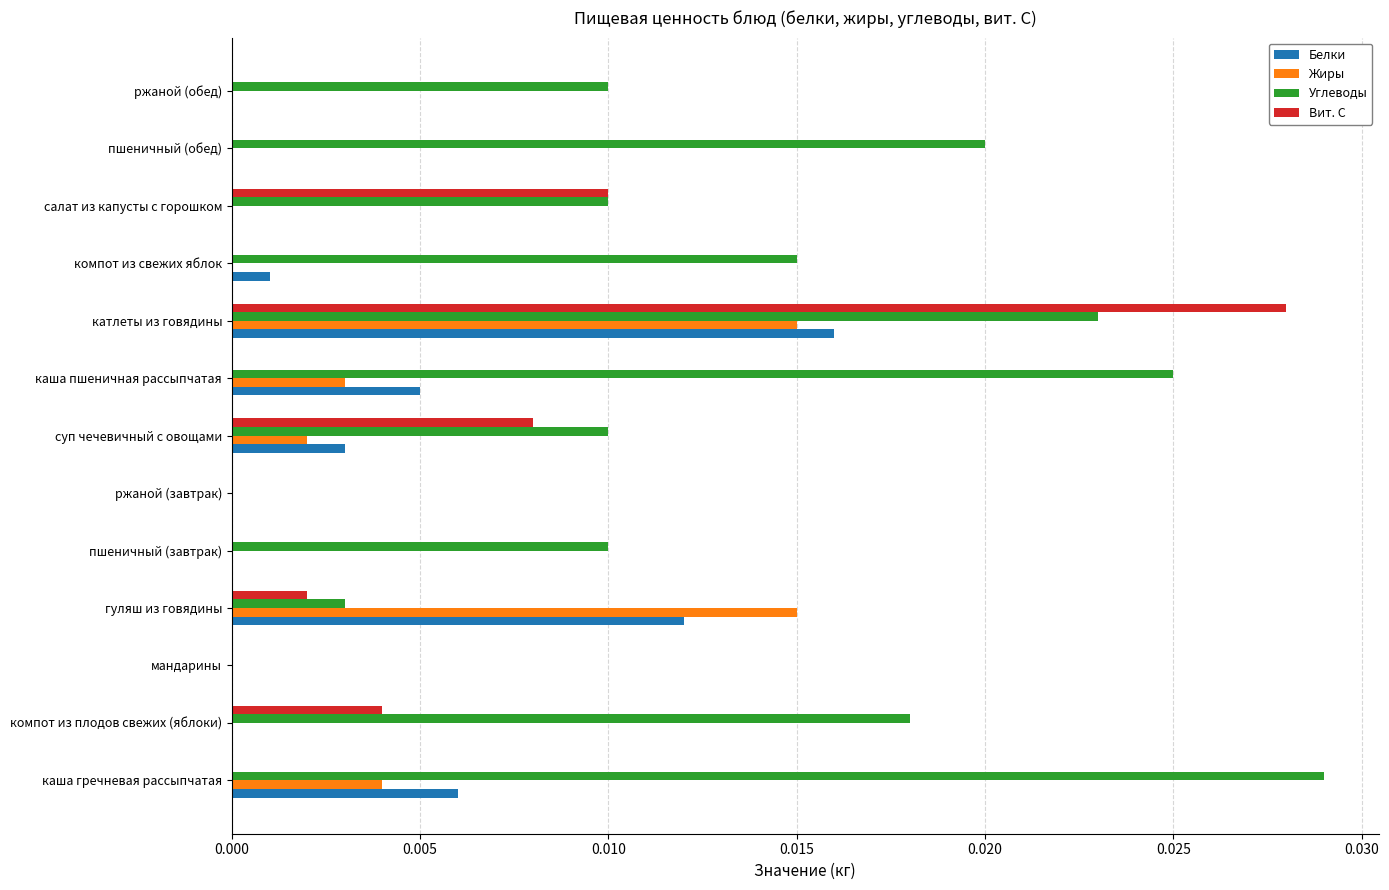

At which label does Белки reach its peak?

катлеты из говядины